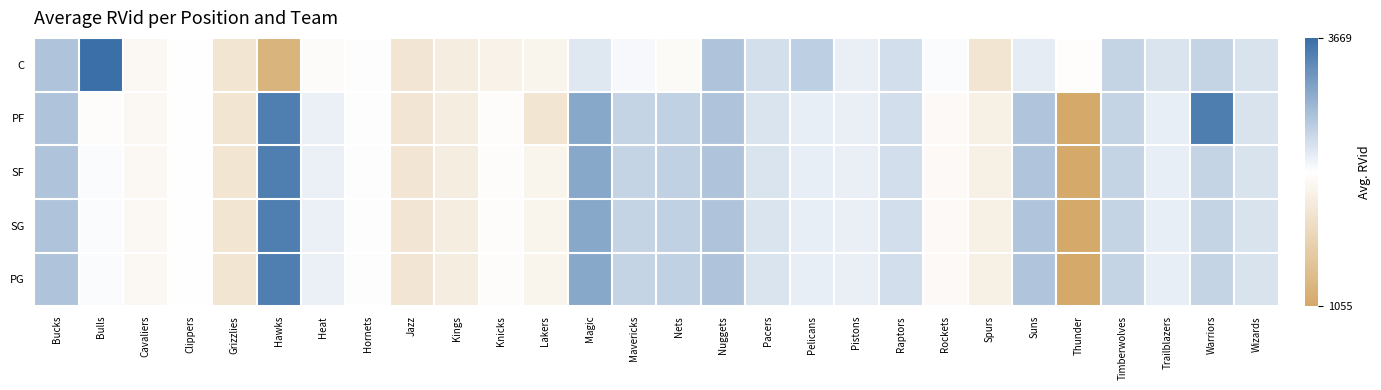

Reading right to left, list all the values displayed in this chart.

PG: Wizards=2610	Warriors=2750	Trailblazers=2511	Timberwolves=2750	Thunder=1055	Suns=2877	Spurs=2140	Rockets=2285	Raptors=2650	Pistons=2500	Pelicans=2511	Pacers=2605	Nuggets=2890	Nets=2772	Mavericks=2740	Magic=3142	Lakers=2200	Knicks=2327	Kings=2100	Jazz=1980	Hornets=2350	Heat=2486	Hawks=3520	Grizzlies=1967	Clippers=2357	Cavaliers=2250	Bulls=2400	Bucks=2890
SG: Wizards=2610	Warriors=2750	Trailblazers=2511	Timberwolves=2750	Thunder=1055	Suns=2877	Spurs=2140	Rockets=2285	Raptors=2650	Pistons=2500	Pelicans=2511	Pacers=2605	Nuggets=2890	Nets=2772	Mavericks=2740	Magic=3142	Lakers=2200	Knicks=2327	Kings=2100	Jazz=1980	Hornets=2350	Heat=2486	Hawks=3520	Grizzlies=1967	Clippers=2357	Cavaliers=2250	Bulls=2400	Bucks=2890
SF: Wizards=2610	Warriors=2750	Trailblazers=2511	Timberwolves=2750	Thunder=1055	Suns=2877	Spurs=2140	Rockets=2285	Raptors=2650	Pistons=2500	Pelicans=2511	Pacers=2605	Nuggets=2890	Nets=2772	Mavericks=2740	Magic=3142	Lakers=2200	Knicks=2327	Kings=2100	Jazz=1980	Hornets=2350	Heat=2486	Hawks=3520	Grizzlies=1967	Clippers=2357	Cavaliers=2250	Bulls=2400	Bucks=2890
PF: Wizards=2610	Warriors=3534	Trailblazers=2511	Timberwolves=2750	Thunder=1055	Suns=2877	Spurs=2140	Rockets=2285	Raptors=2650	Pistons=2500	Pelicans=2511	Pacers=2605	Nuggets=2890	Nets=2772	Mavericks=2740	Magic=3142	Lakers=1965	Knicks=2327	Kings=2100	Jazz=1980	Hornets=2350	Heat=2486	Hawks=3520	Grizzlies=1967	Clippers=2357	Cavaliers=2250	Bulls=2327	Bucks=2890
C: Wizards=2610	Warriors=2750	Trailblazers=2600	Timberwolves=2750	Thunder=2340	Suns=2530	Spurs=1968	Rockets=2400	Raptors=2650	Pistons=2500	Pelicans=2800	Pacers=2640	Nuggets=2890	Nets=2300	Mavericks=2415	Magic=2570	Lakers=2200	Knicks=2174	Kings=2100	Jazz=1980	Hornets=2350	Heat=2320	Hawks=1234	Grizzlies=1967	Clippers=2357	Cavaliers=2250	Bulls=3669	Bucks=2890